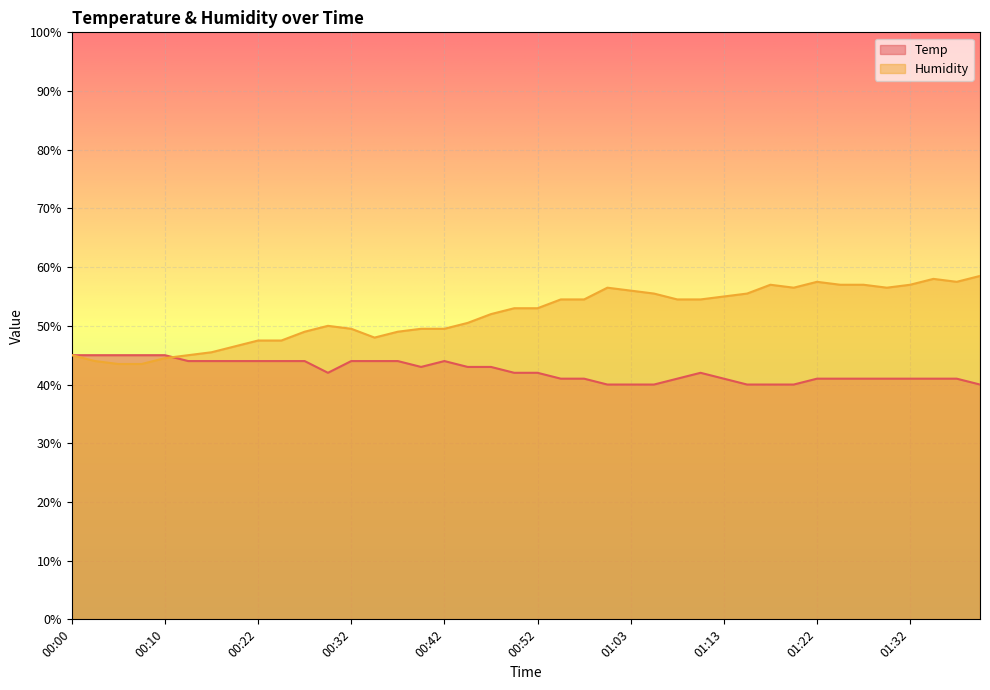

What position from the right is 00:50?

21